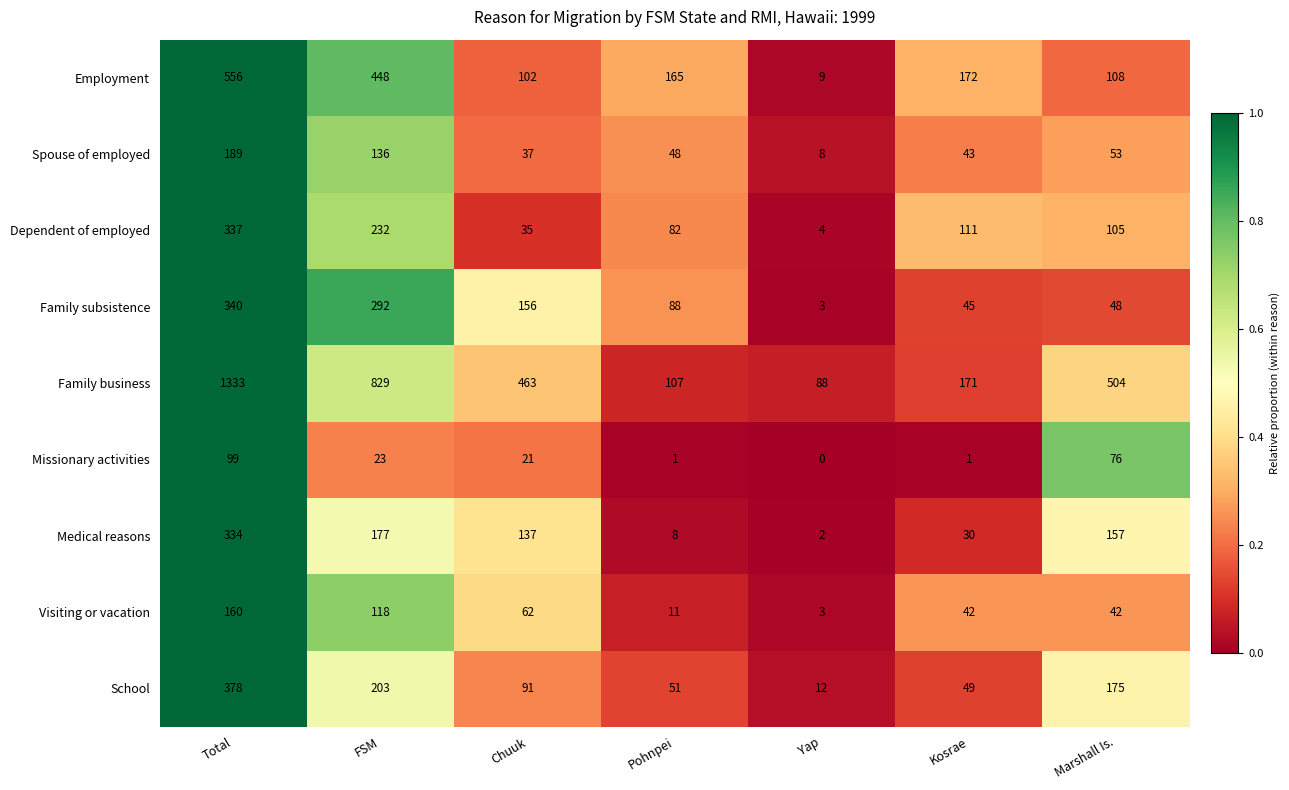

At which category is the sum across all series the highest?

Total